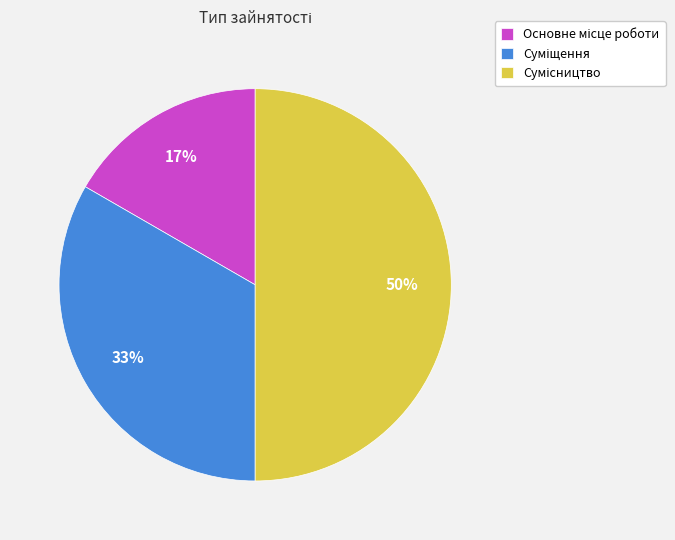

To the nearest percent, what is the difference between the largest and smallest slice percentages?

33%